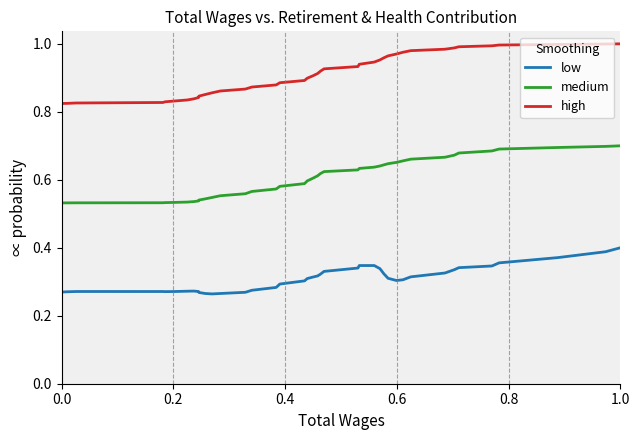

Which series has the largest total across all categories?

high